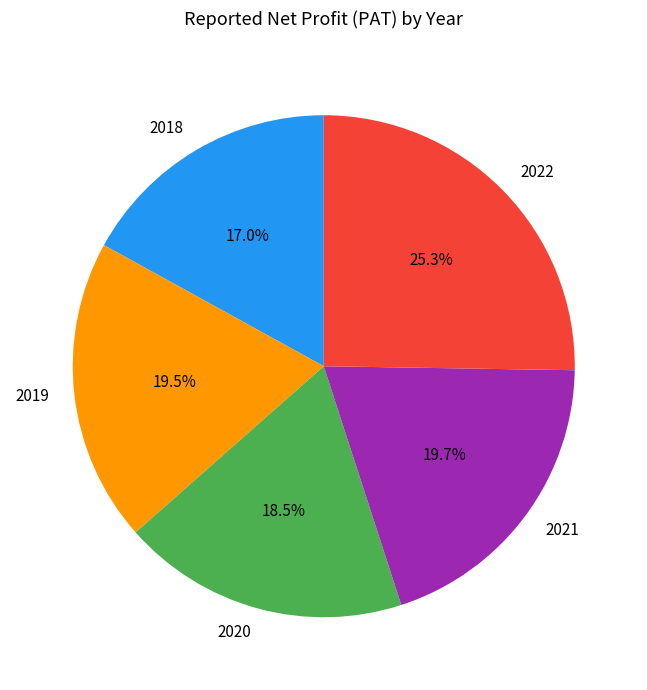

To the nearest percent, what portion does 2018 represent?

17%